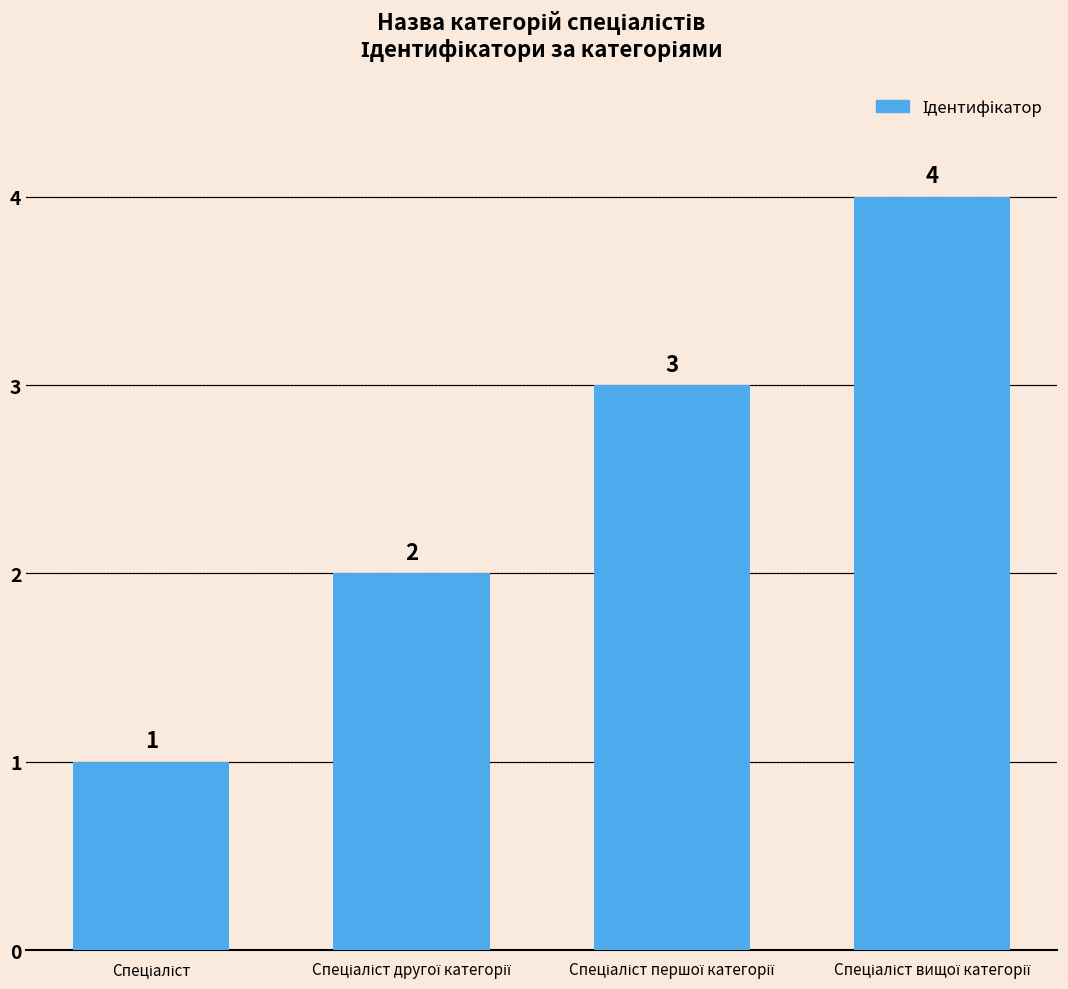

What is the sum of all values?

10